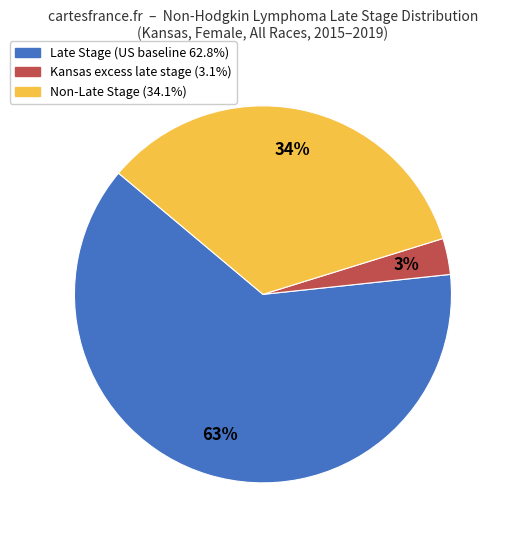

Is there any slice that represents more than half of the pie?

Yes